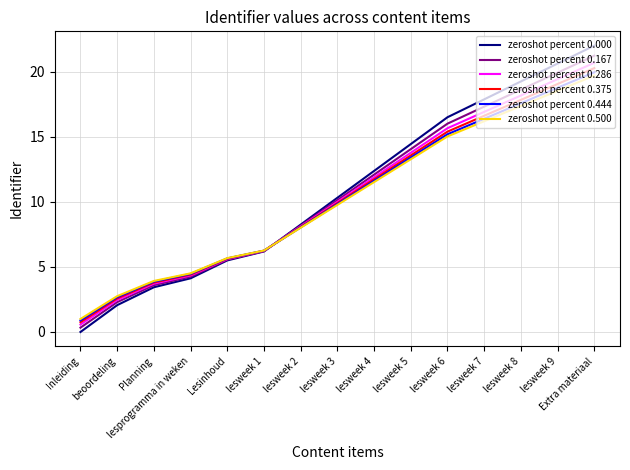

Which label corresponds to the smallest value in the chart?

Inleiding